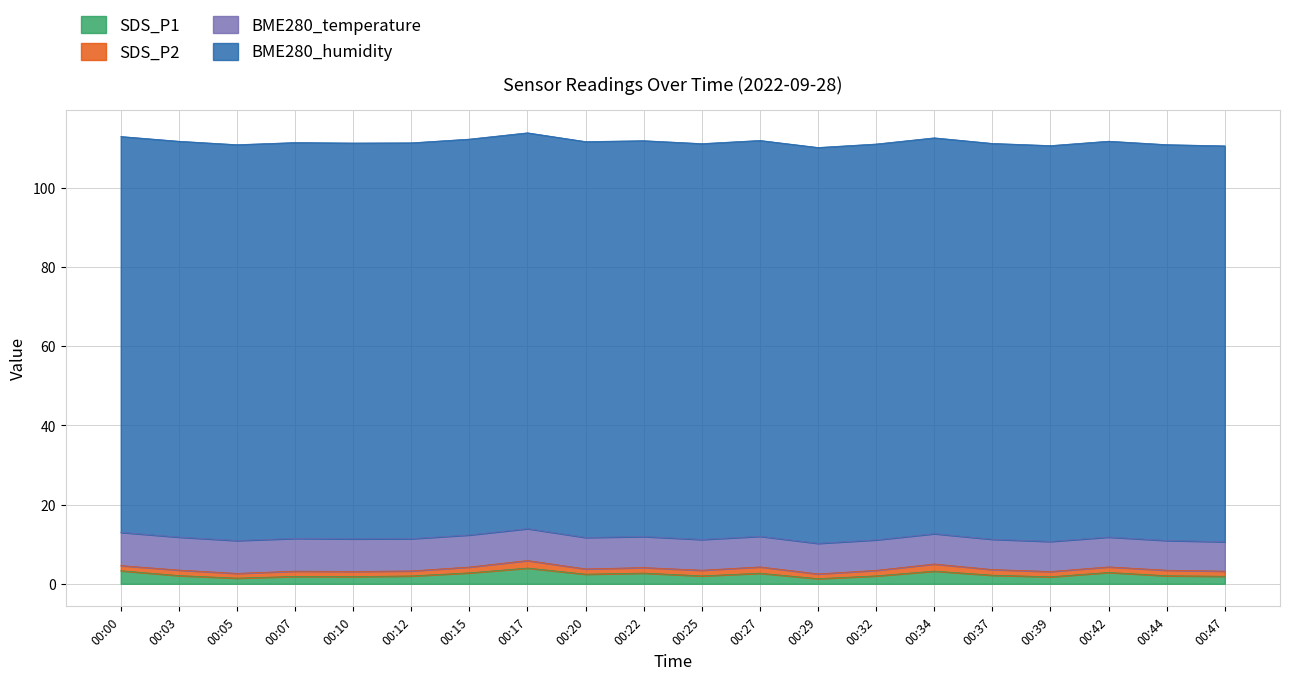

Is it true that BME280_humidity equals 100.0 at 00:42?

True